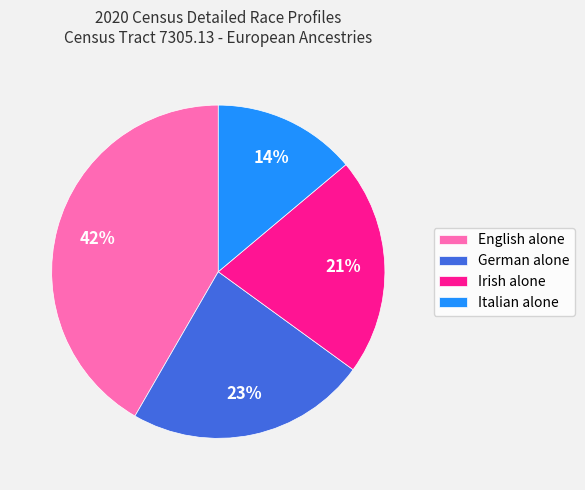

Is there any slice that represents more than half of the pie?

No